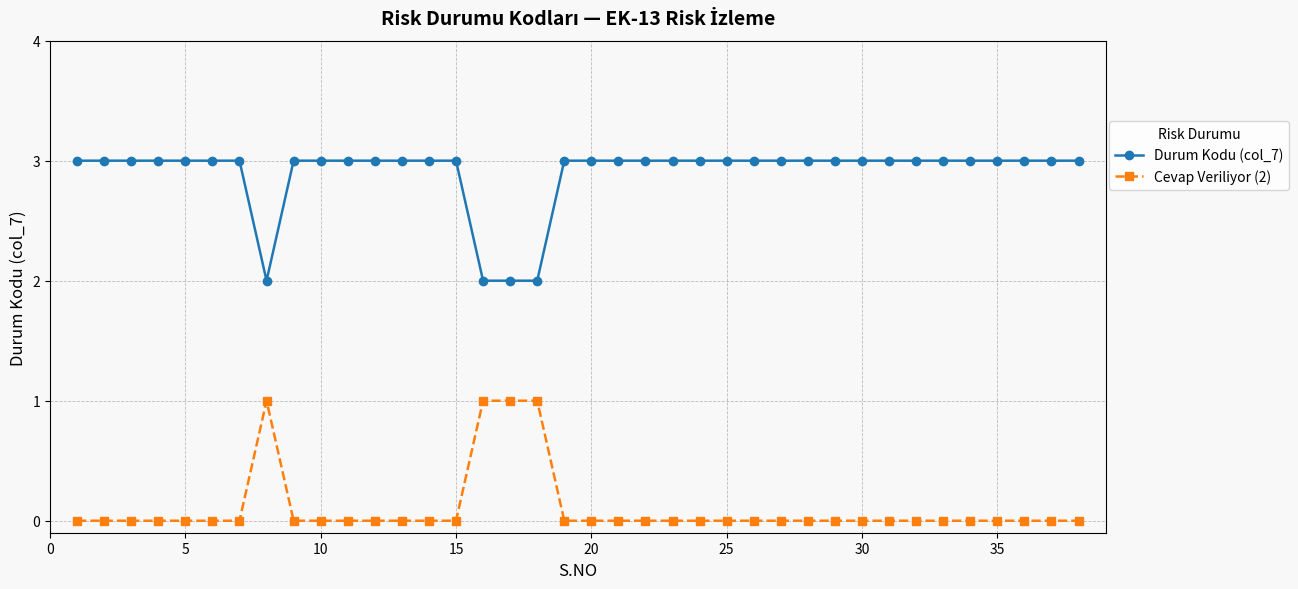

Which series has the largest total across all categories?

Durum Kodu (col_7)